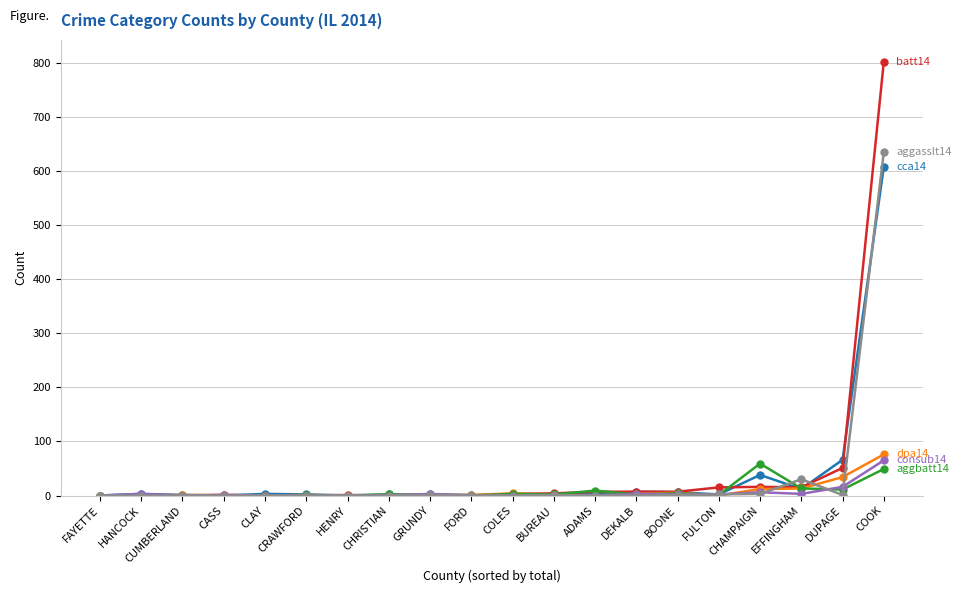

What is the greatest value displayed?

802